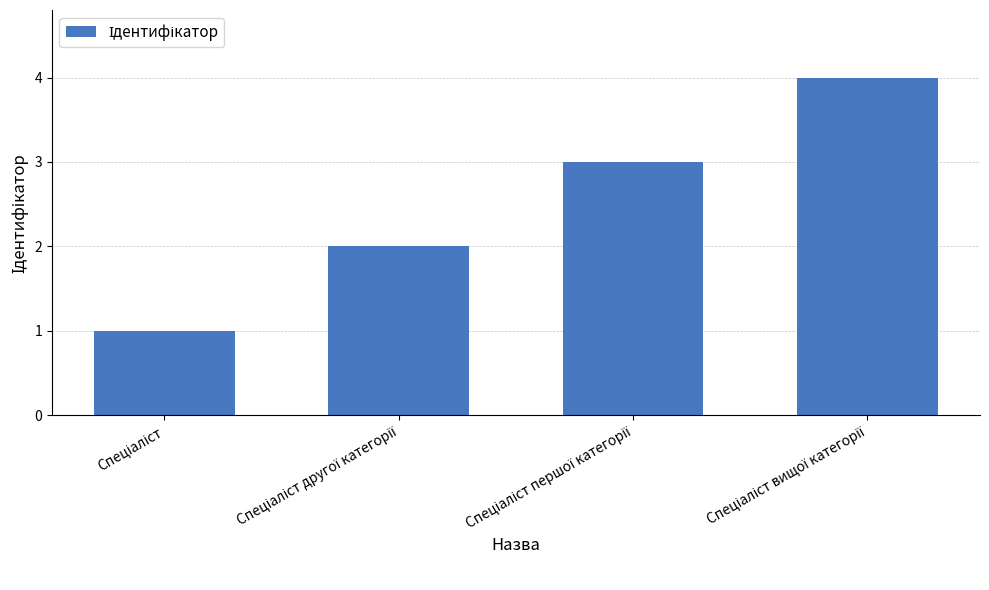

How many bars are there in total?

4